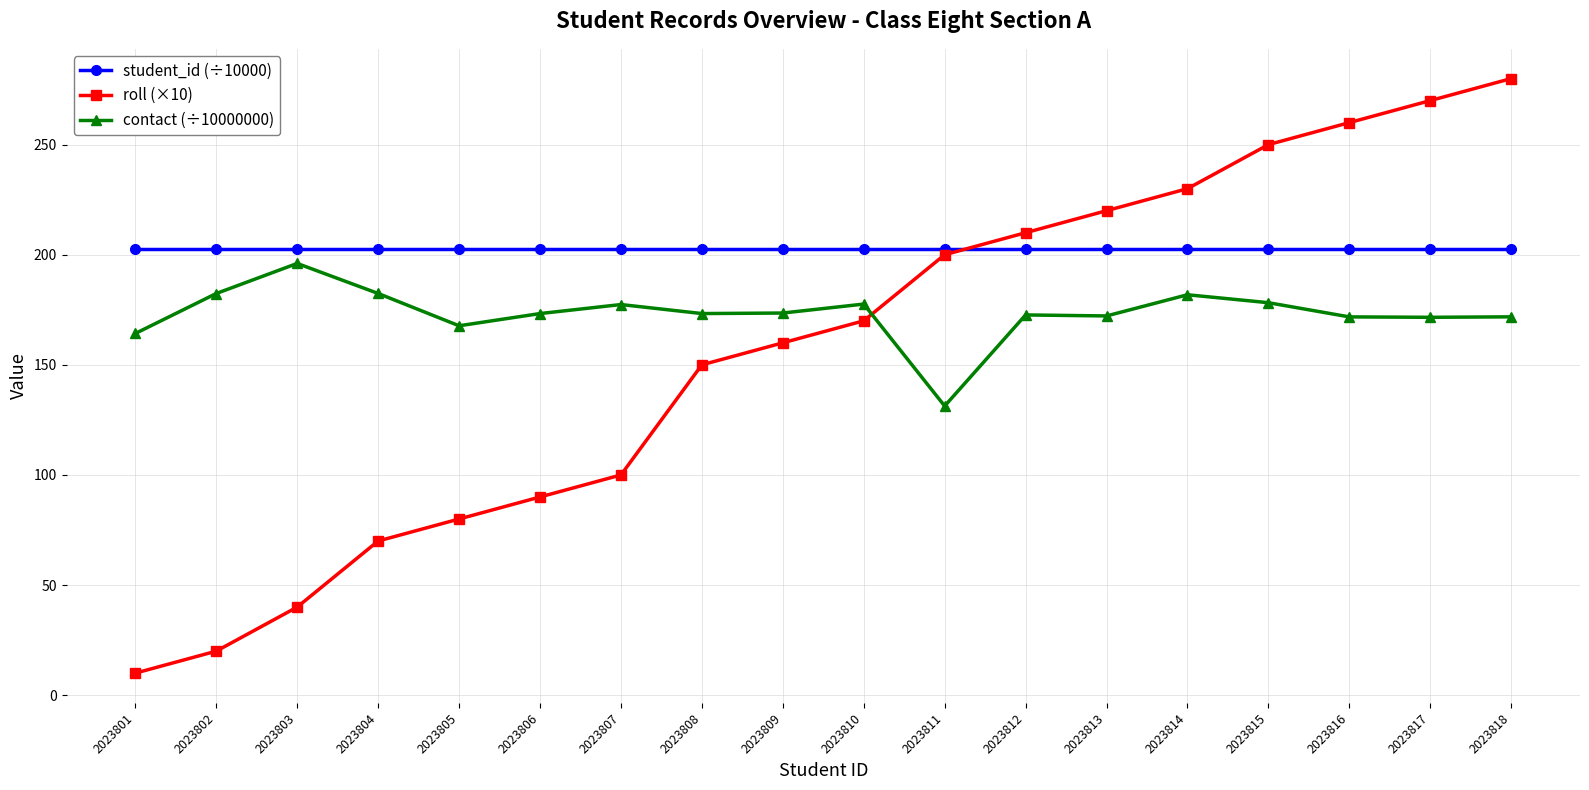

Which series has the largest range (max minus min)?

roll (×10)